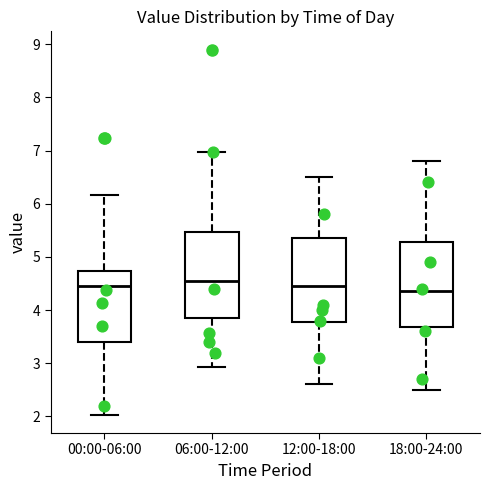

Reading left to right, read every box against the y-axis: the position of its median line, the range the box covers, and the ends of its whiskers. The values are not printed on the chart, so give them approximately, as read against the axis.

00:00-06:00: median 4.5, box 3.4 to 4.7, whiskers 2.0 to 6.2
06:00-12:00: median 4.6, box 3.8 to 5.5, whiskers 2.9 to 7.0
12:00-18:00: median 4.5, box 3.8 to 5.4, whiskers 2.6 to 6.5
18:00-24:00: median 4.4, box 3.7 to 5.3, whiskers 2.5 to 6.8